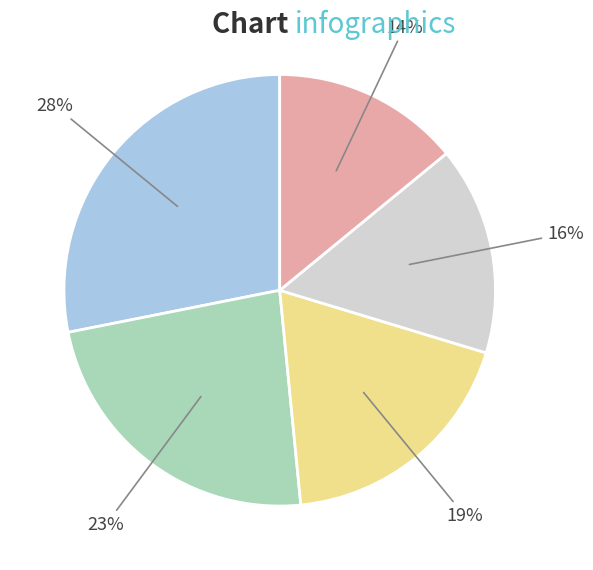

To the nearest percent, what is the difference between the largest and smallest slice percentages?

14%